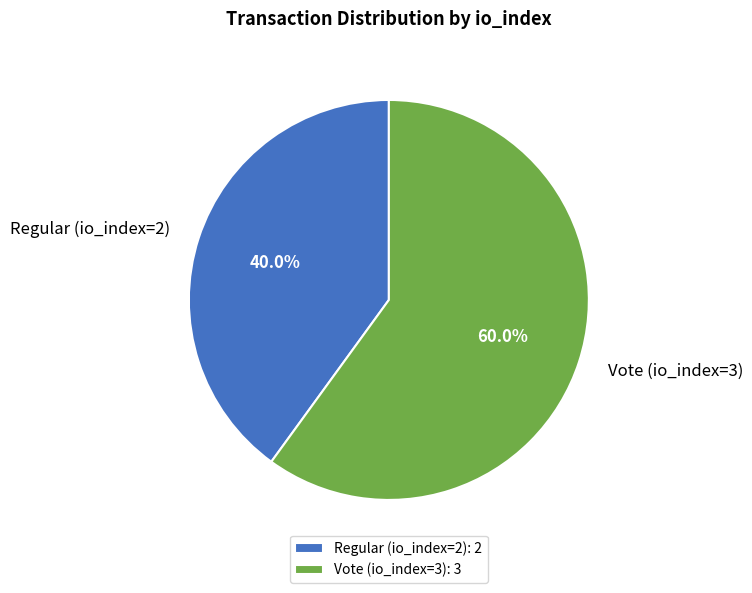

To the nearest percent, what is the combined percentage of Vote (io_index=3) and Regular (io_index=2)?

100%